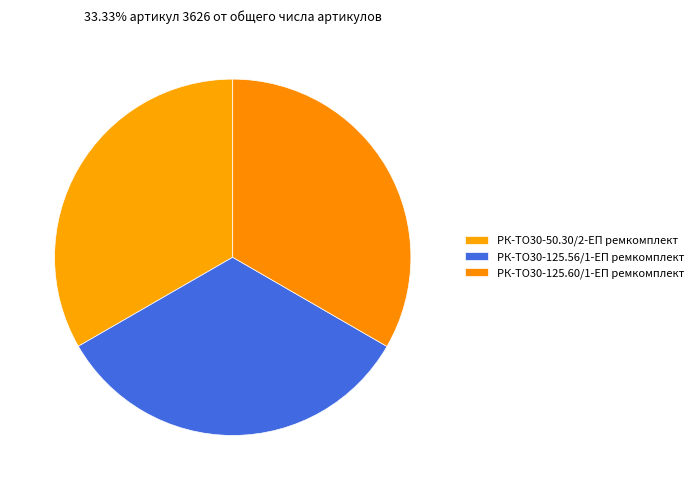

To the nearest percent, what percentage of the pie is РК-ТО30-125.60/1-ЕП ремкомплект?

33%